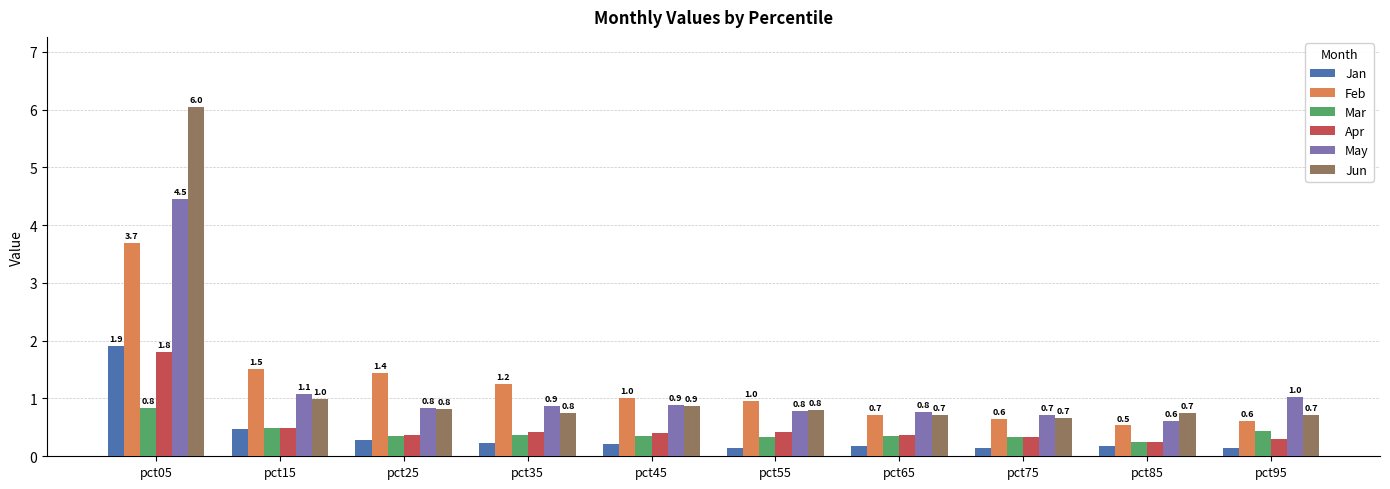

Is it true that Mar equals 0.6 at pct55?

False